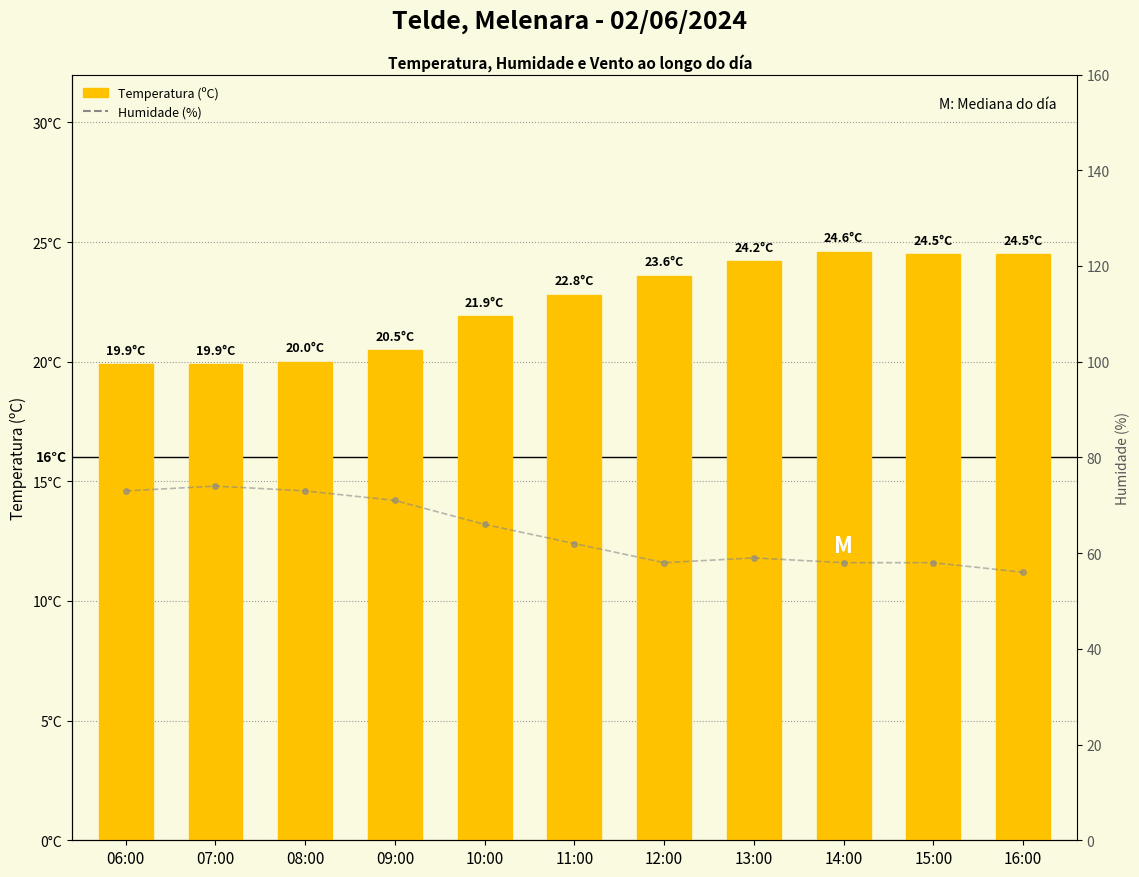

Where is Humidade (%) nearest to the value 65?

10:00